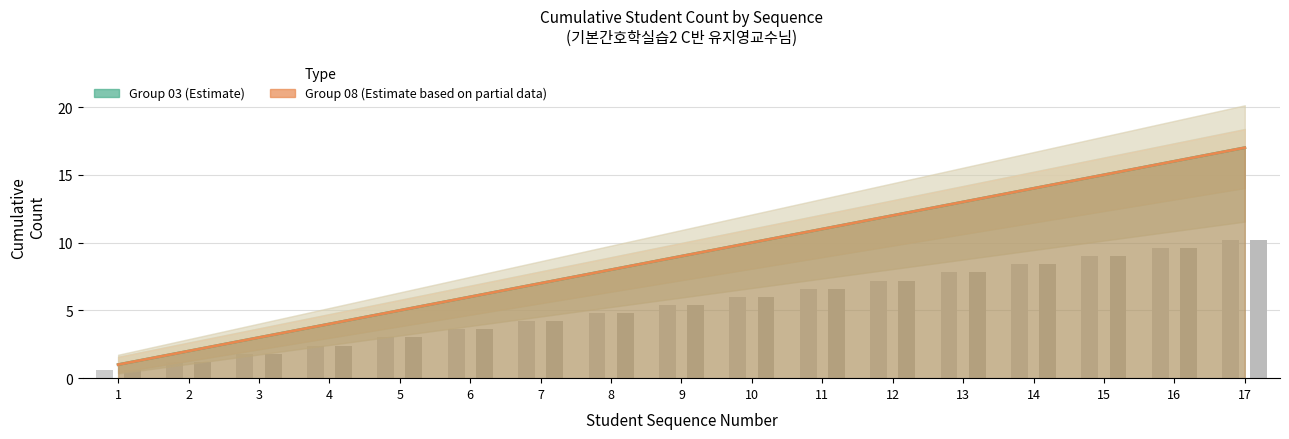

Count the number of categories in the chart.

17